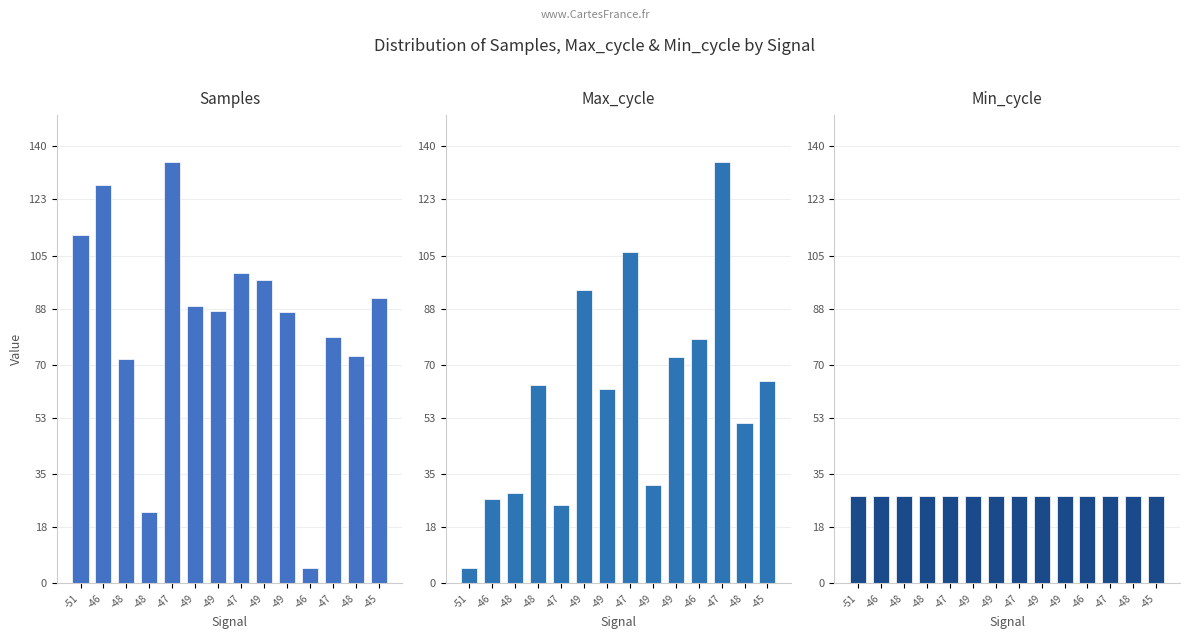

What value does the Max_cycle series have at -46?

78.2